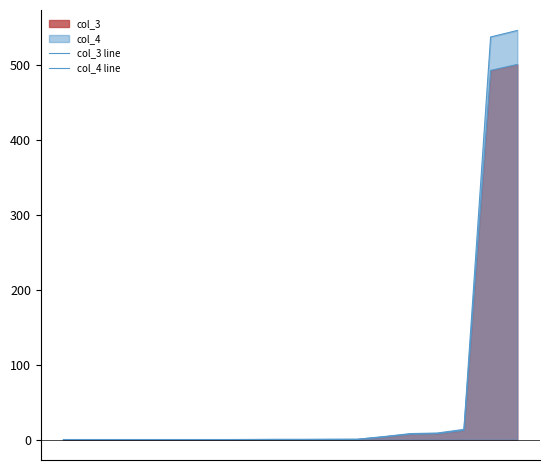

Which category has the highest value in the col_4 line series?

17